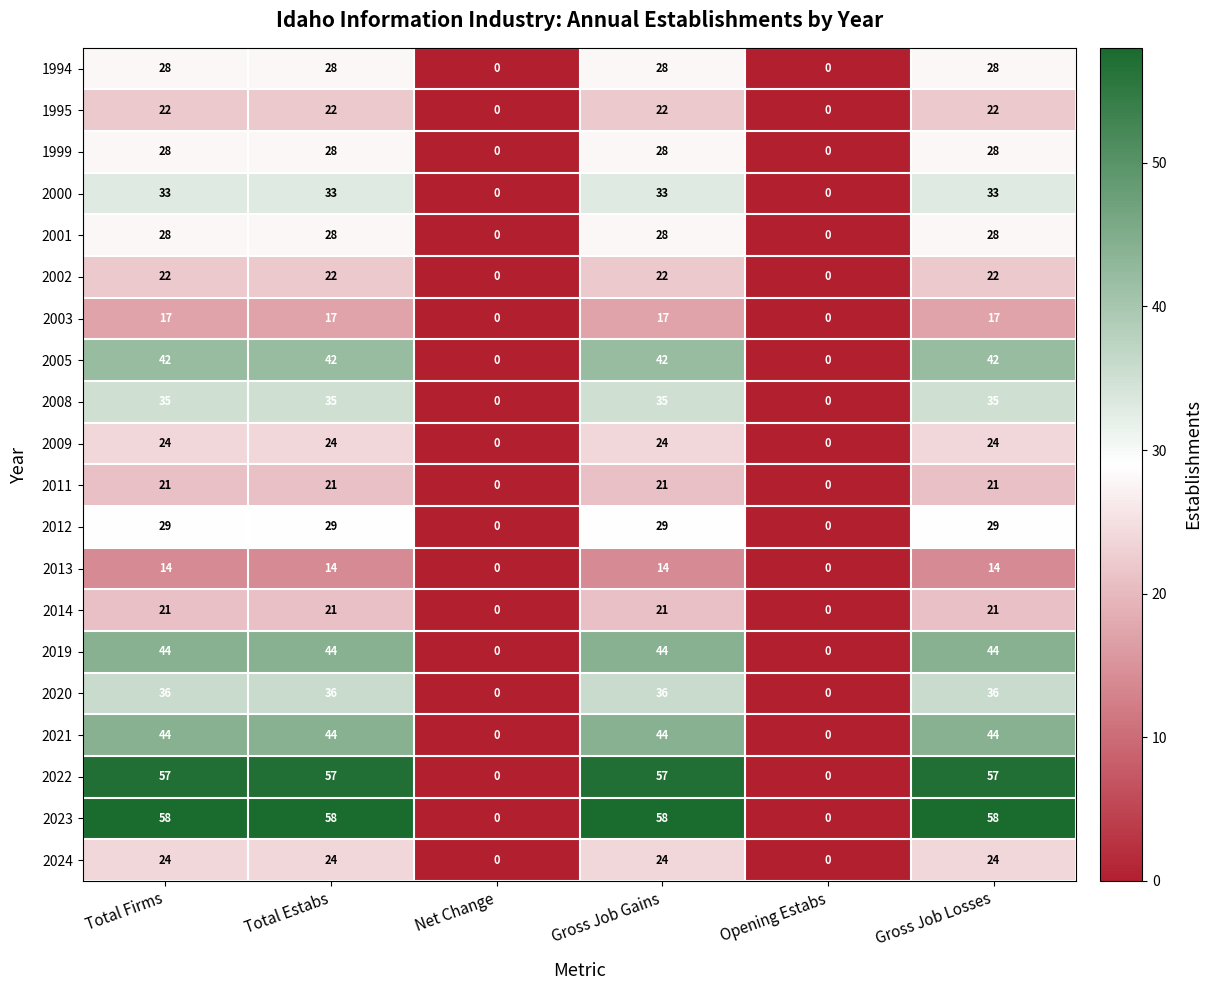

What is the difference between the maximum and minimum values in the 2009 series?

24